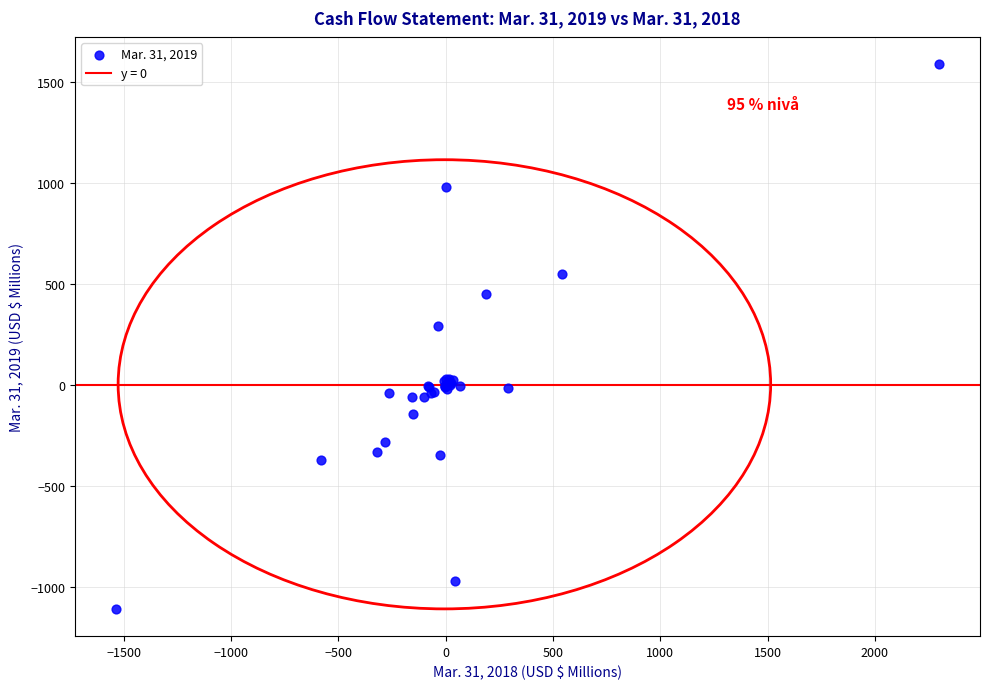

What Y value in the scatter plot is closest to 240?

290.1